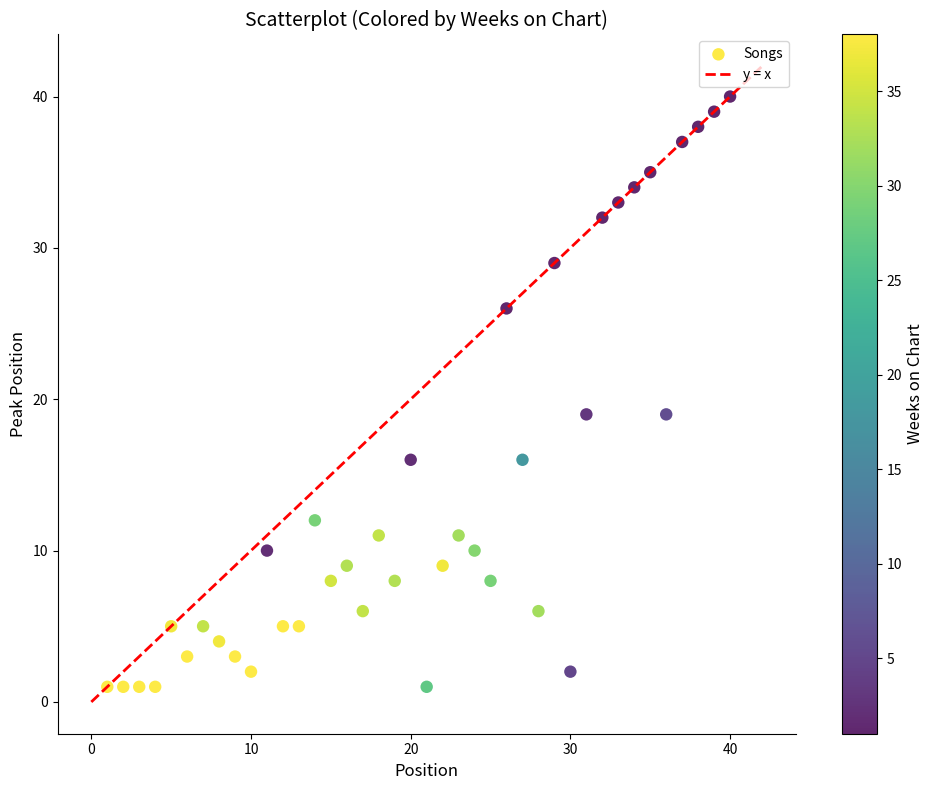

What is the range of X values (max minus min)?

39